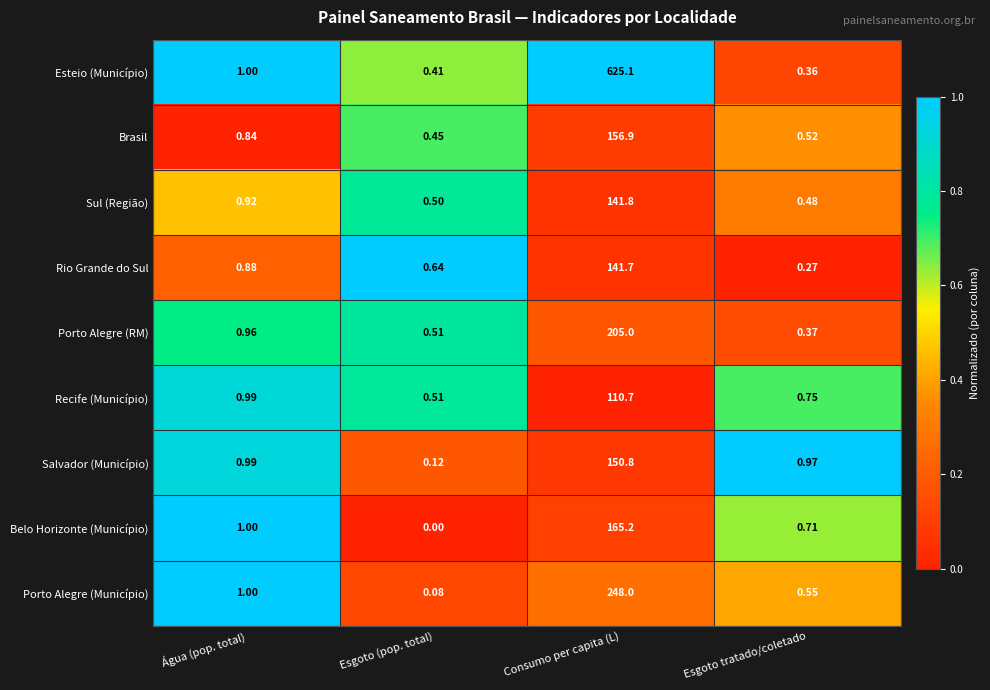

Which series changed the most between Esgoto (pop. total) and Consumo per capita (L)?

Esteio (Município)